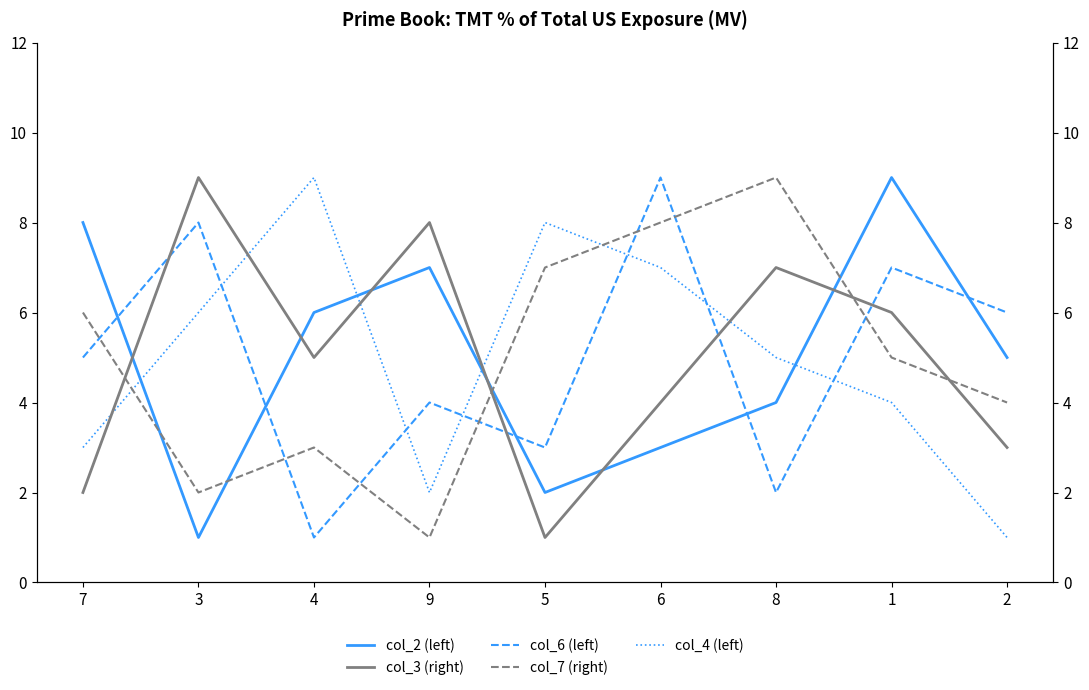

Does the chart have visible grid lines?

No